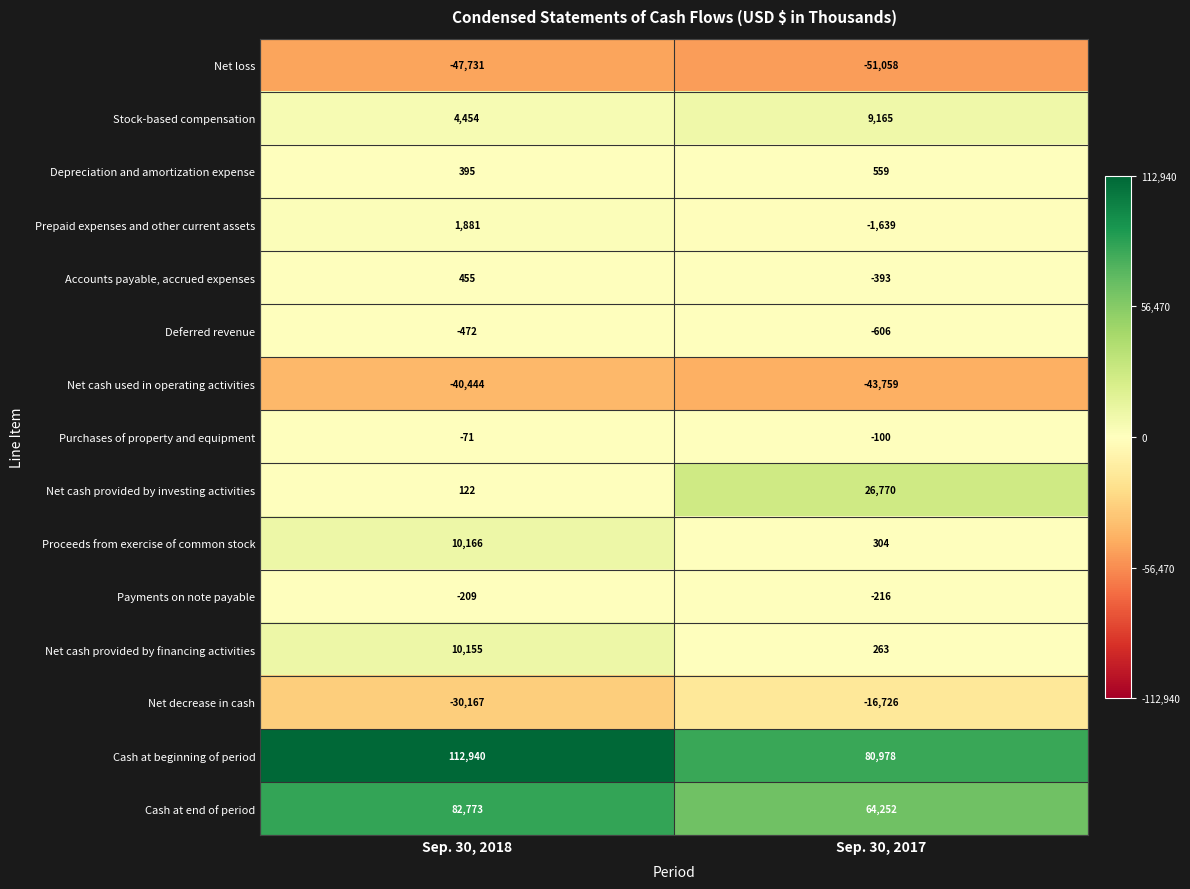

The value of Net cash used in operating activities at Sep. 30, 2018 is -40444. True or false?

True